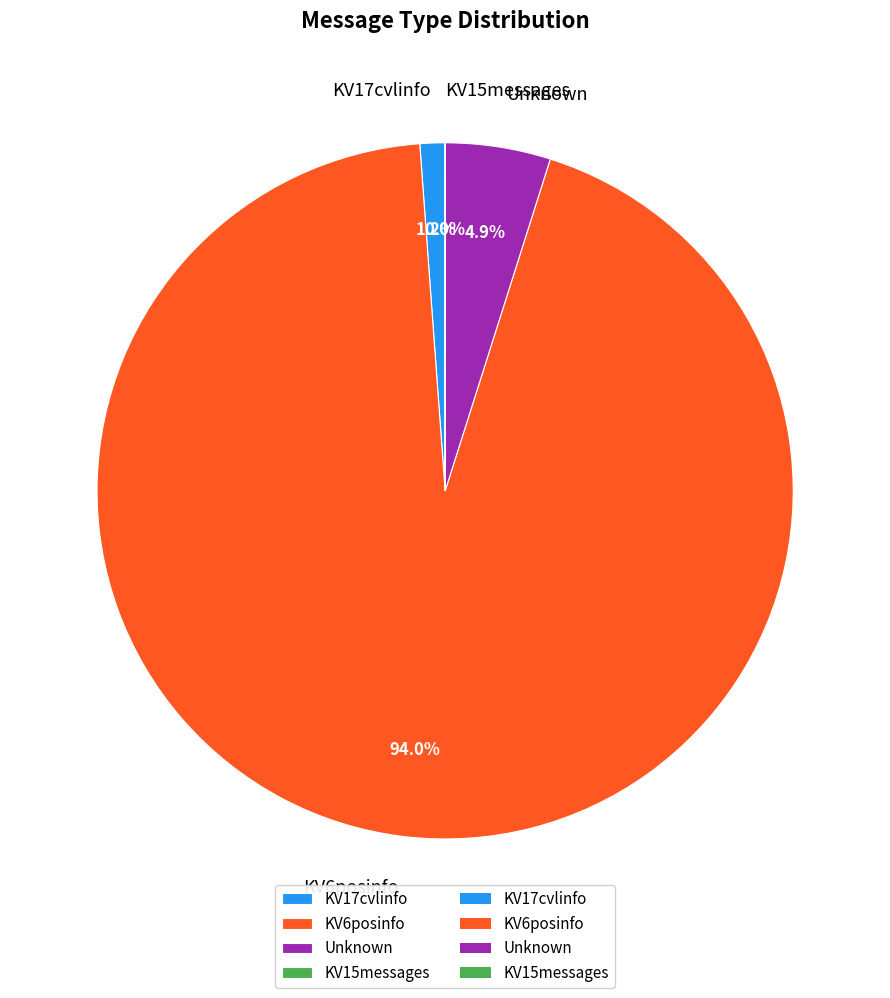

To the nearest percent, what portion does Unknown represent?

5%